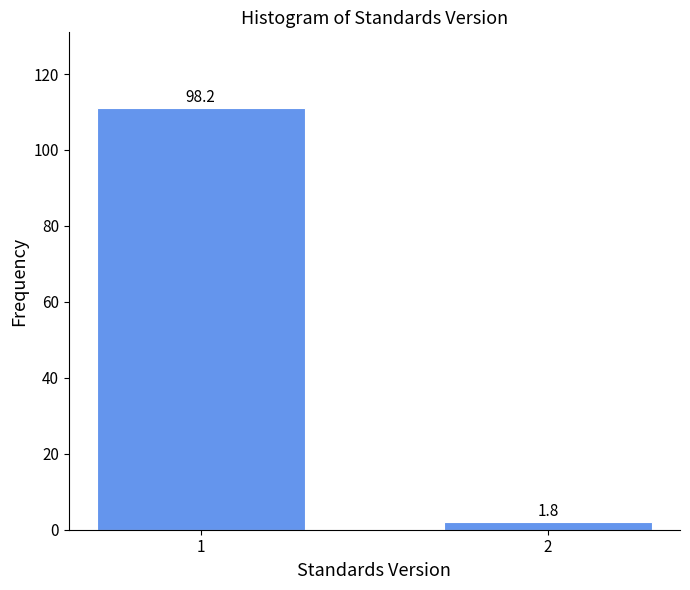

Does the chart contain any negative values?

No